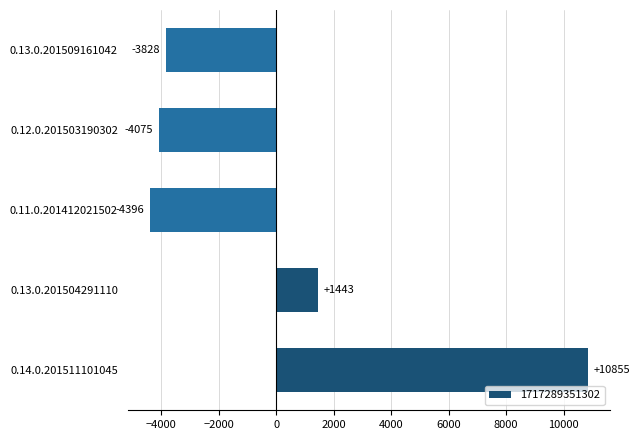

Count the number of data series in this chart.

1